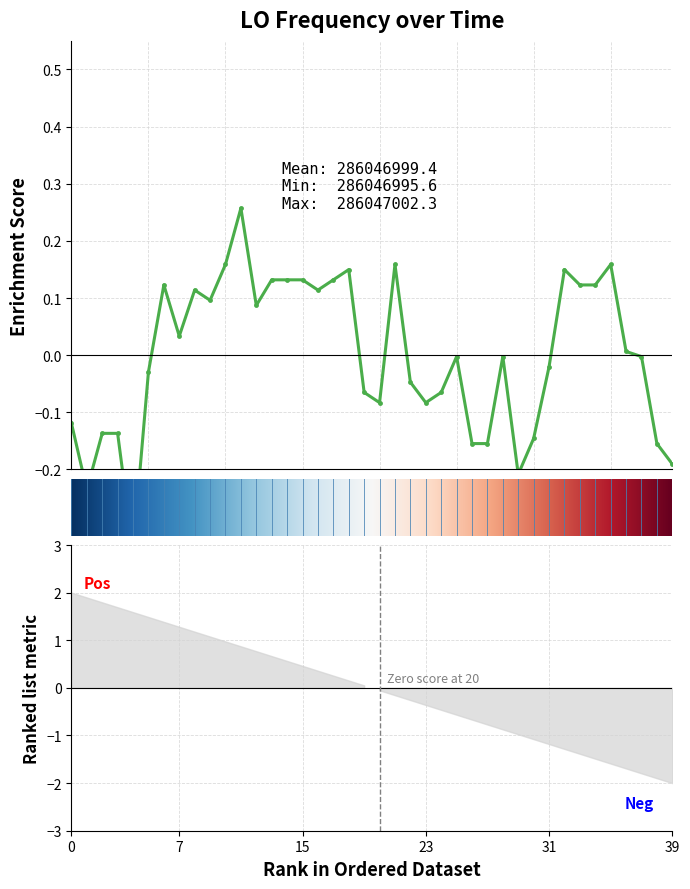

Reading right to left, extract all data points from this chart.

-0.2	-0.2	-0.0	0.0	0.2	0.1	0.1	0.1	-0.0	-0.1	-0.2	-0.0	-0.2	-0.2	-0.0	-0.1	-0.1	-0.0	0.2	-0.1	-0.1	0.1	0.1	0.1	0.1	0.1	0.1	0.1	0.3	0.2	0.1	0.1	0.0	0.1	-0.0	-0.3	-0.1	-0.1	-0.2	-0.1